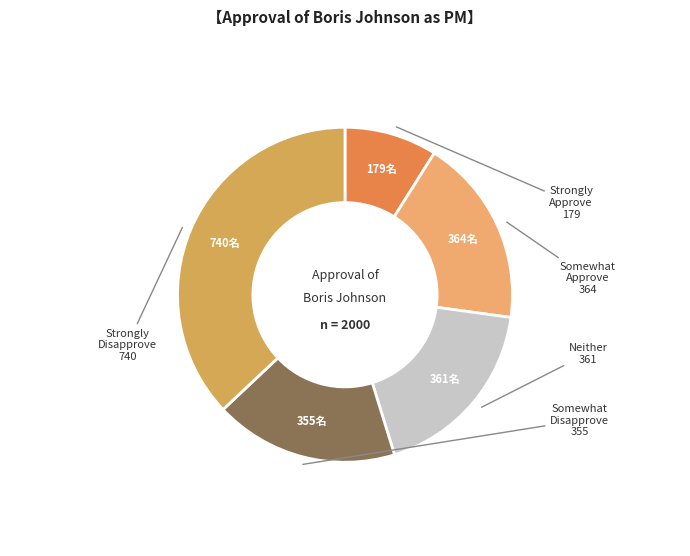

How many segments does this pie chart have?

5